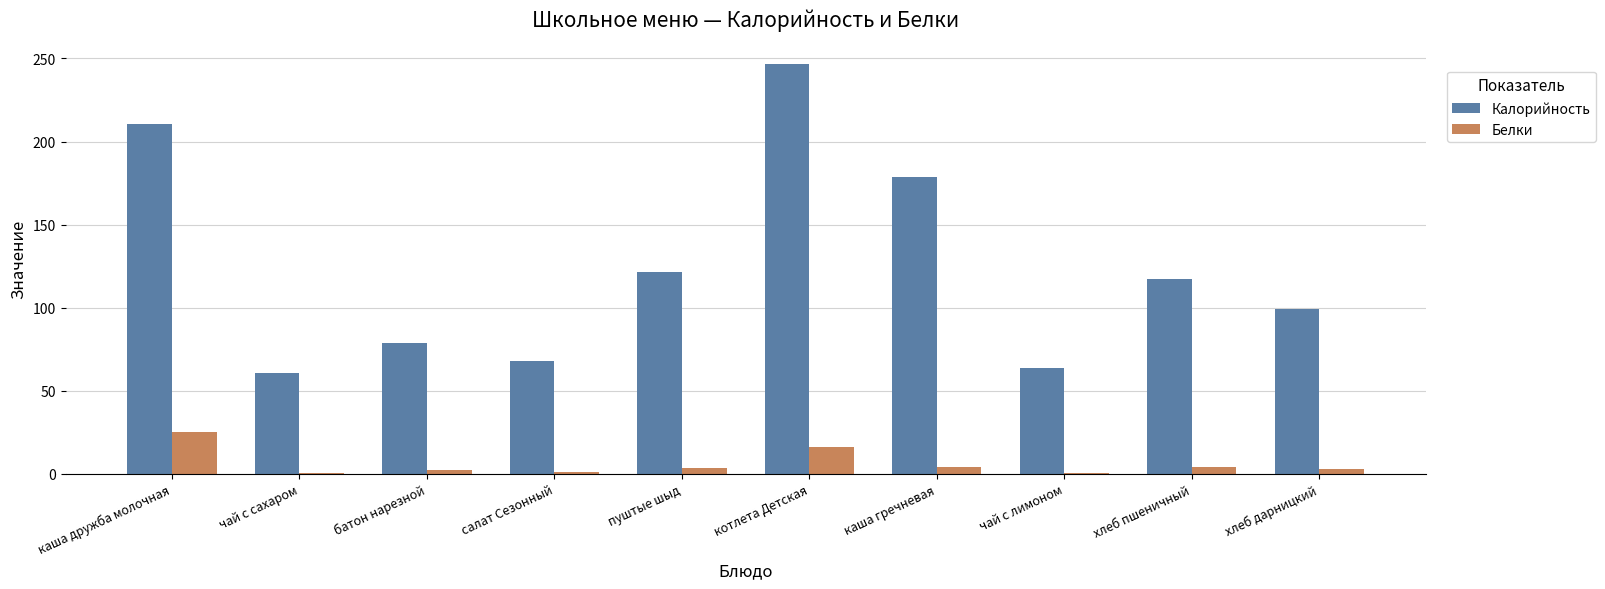

Is the value of Белки at чай с лимоном greater than the value of Калорийность at хлеб пшеничный?

No